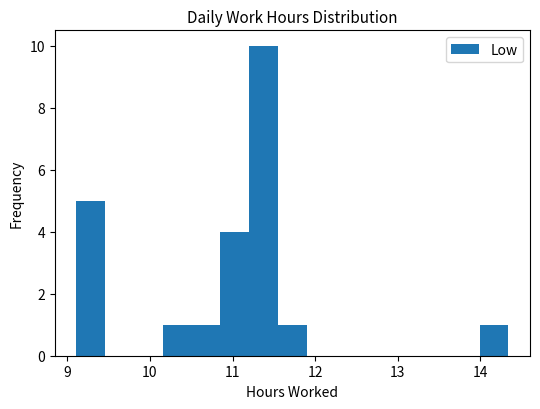

Around what value on the x-axis is the tallest bar? Give the approximate position of its centre, as read against the axis.

11.4